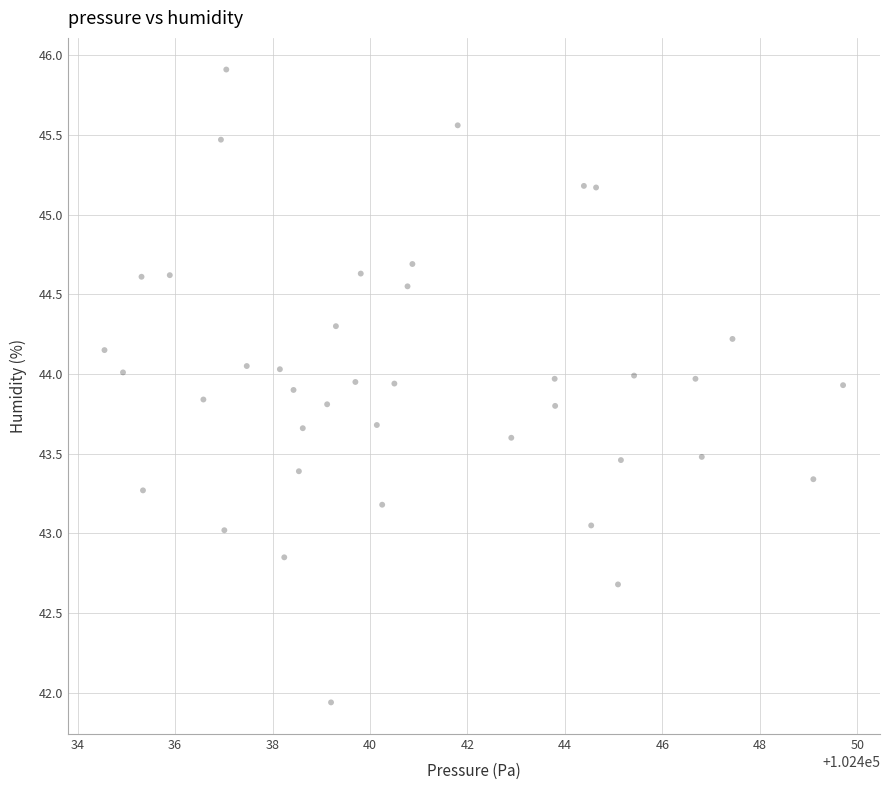

What is the range of Y values (max minus min)?

4.0